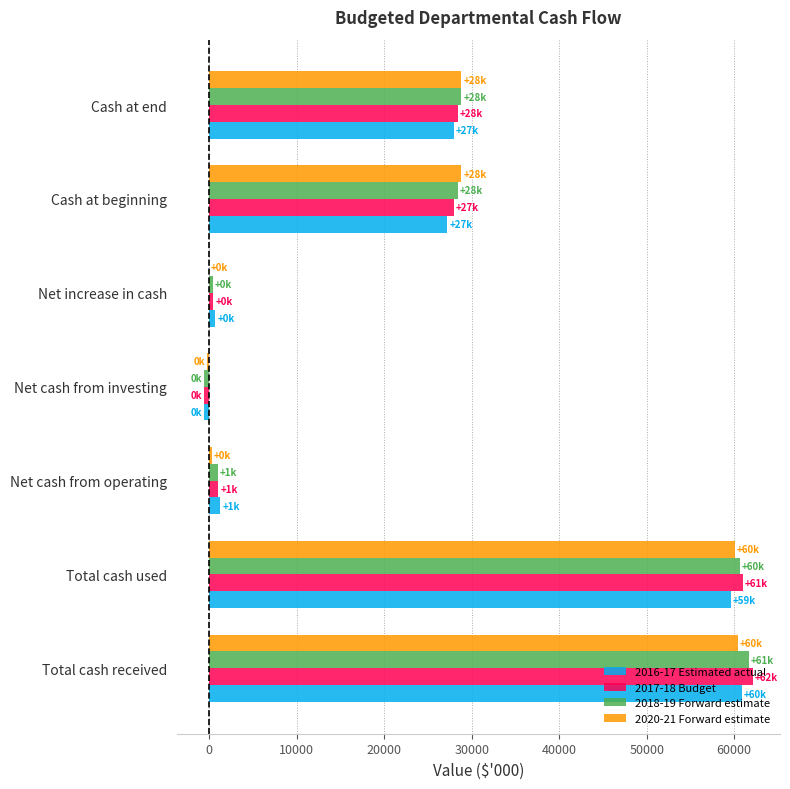

What is the total value across all series at Cash at beginning?

112372